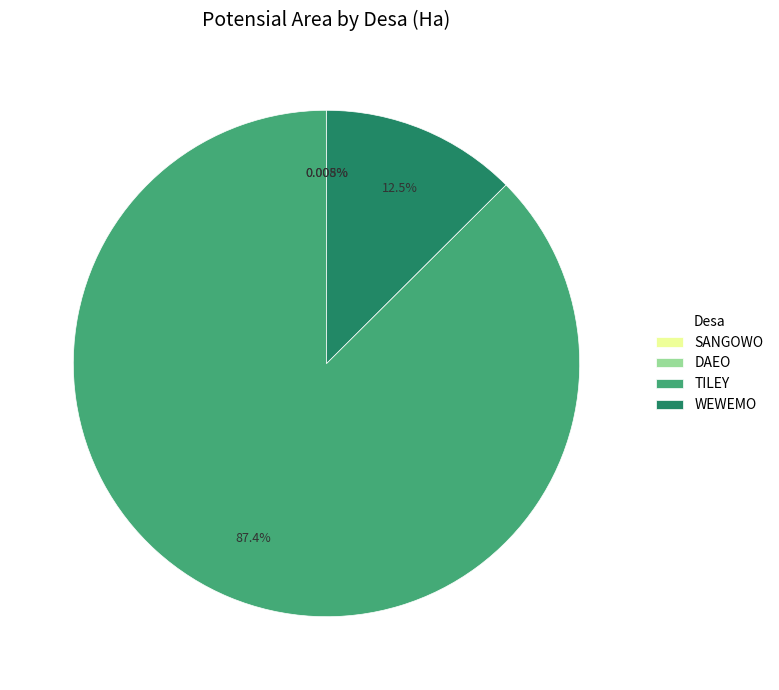

Is there any slice that represents more than half of the pie?

Yes